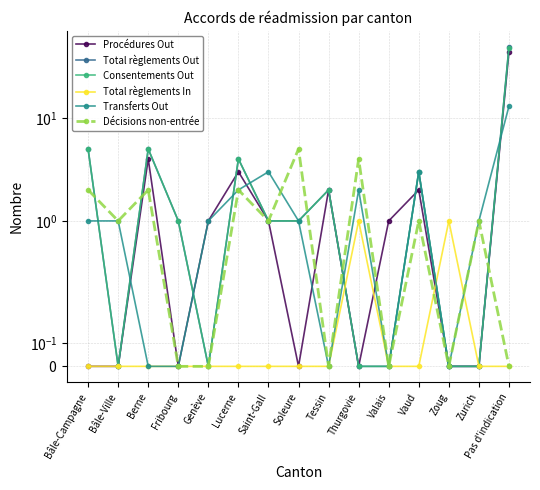

Reading left to right, list all the values displayed in this chart.

Procédures Out: 0	0	4	0	1	3	1	0	2	0	1	2	0	0	44
Total règlements Out: 5	0	5	1	0	4	1	1	2	0	0	3	0	0	49
Consentements Out: 5	0	5	1	0	4	1	1	2	0	0	3	0	0	48
Total règlements In: 0	0	0	0	0	0	0	0	0	1	0	0	1	0	0
Transferts Out: 1	1	0	0	1	2	3	1	0	2	0	3	0	1	13
Décisions non-entrée: 2	1	2	0	0	2	1	5	0	4	0	1	0	1	0